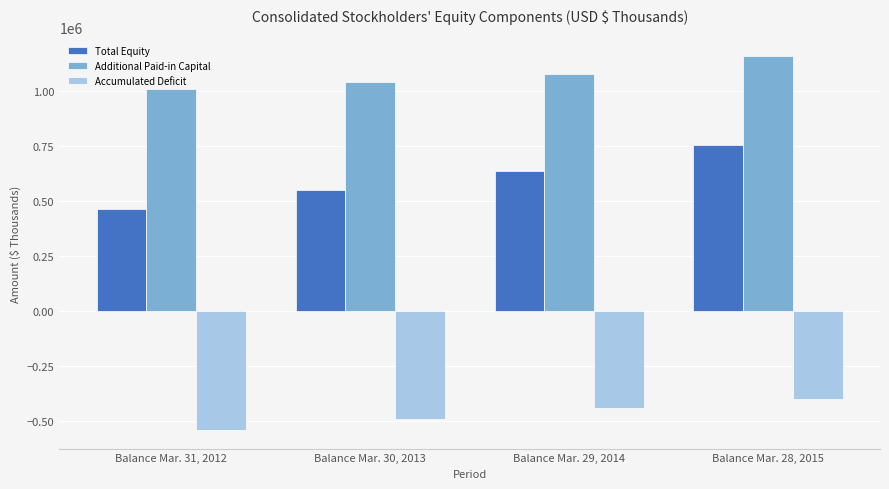

Rank the series at Balance Mar. 30, 2013 from lowest to highest value.

Accumulated Deficit, Total Equity, Additional Paid-in Capital